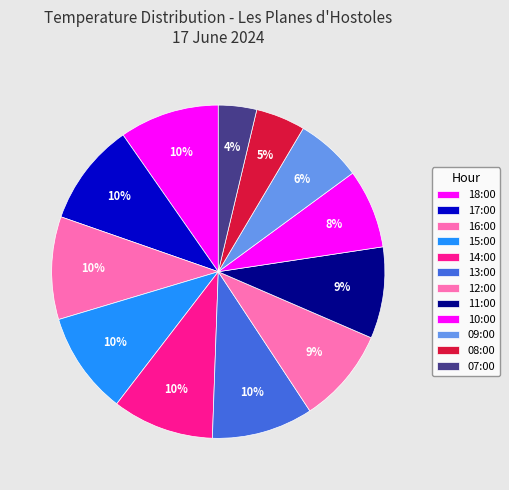

How many segments does this pie chart have?

12